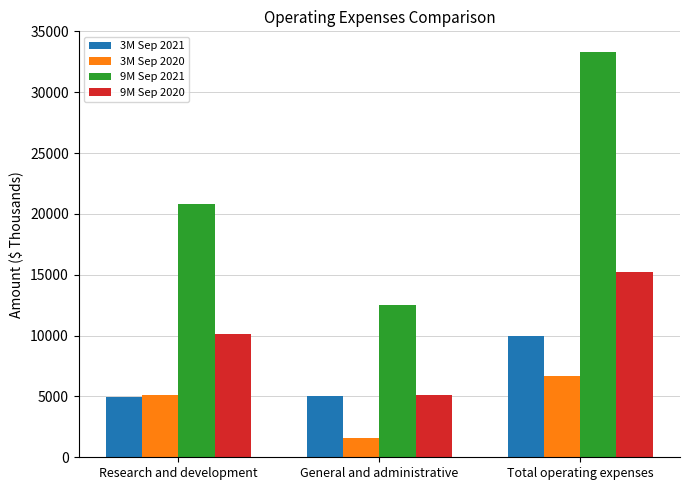

What position from the left is Research and development?

1